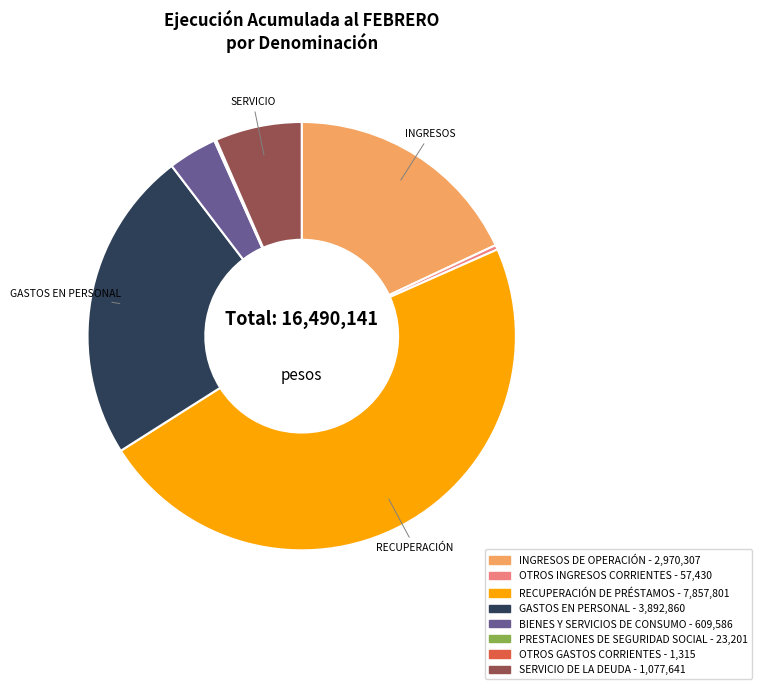

Is it true that SERVICIO DE LA DEUDA is 17% of the pie?

False